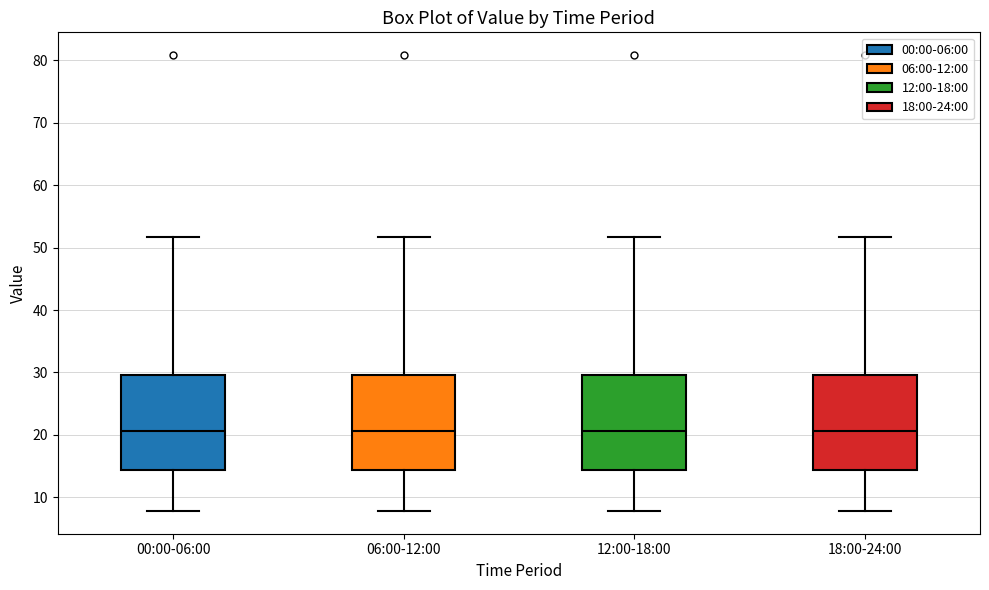

Reading left to right, transcribe this box plot: for each box, give where its median line is, the range the box spans, and where its two whiskers end, as read against the y-axis. The values are not printed on the chart, so give them approximately, as read against the axis.

00:00-06:00: median 21, box 14 to 30, whiskers 8 to 52
06:00-12:00: median 21, box 14 to 30, whiskers 8 to 52
12:00-18:00: median 21, box 14 to 30, whiskers 8 to 52
18:00-24:00: median 21, box 14 to 30, whiskers 8 to 52